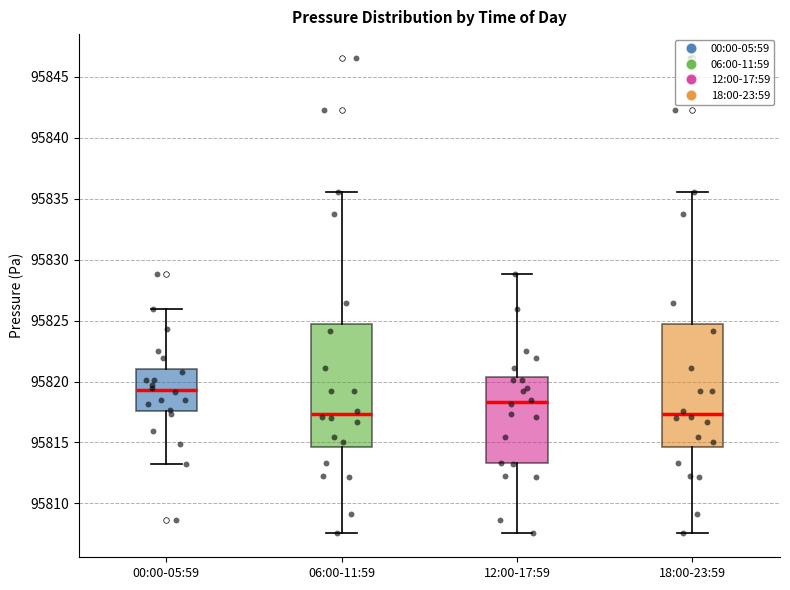

Where is the upper edge of the box for 18:00-23:59 on the y-axis? The values are not printed on the chart, so give them approximately, as read against the axis.

95824.5